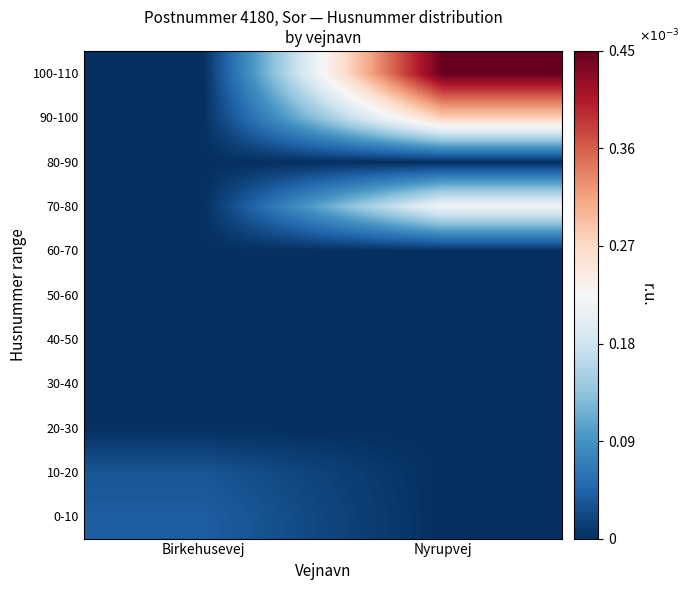

Reading left to right, extract all data points from this chart.

0-10: Birkehusevej=0.0	Nyrupvej=0.0
10-20: Birkehusevej=0.0	Nyrupvej=0.0
20-30: Birkehusevej=0.0	Nyrupvej=0.0
30-40: Birkehusevej=0.0	Nyrupvej=0.0
40-50: Birkehusevej=0.0	Nyrupvej=0.0
50-60: Birkehusevej=0.0	Nyrupvej=0.0
60-70: Birkehusevej=0.0	Nyrupvej=0.0
70-80: Birkehusevej=0.0	Nyrupvej=0.0
80-90: Birkehusevej=0.0	Nyrupvej=0.0
90-100: Birkehusevej=0.0	Nyrupvej=0.0
100-110: Birkehusevej=0.0	Nyrupvej=0.0